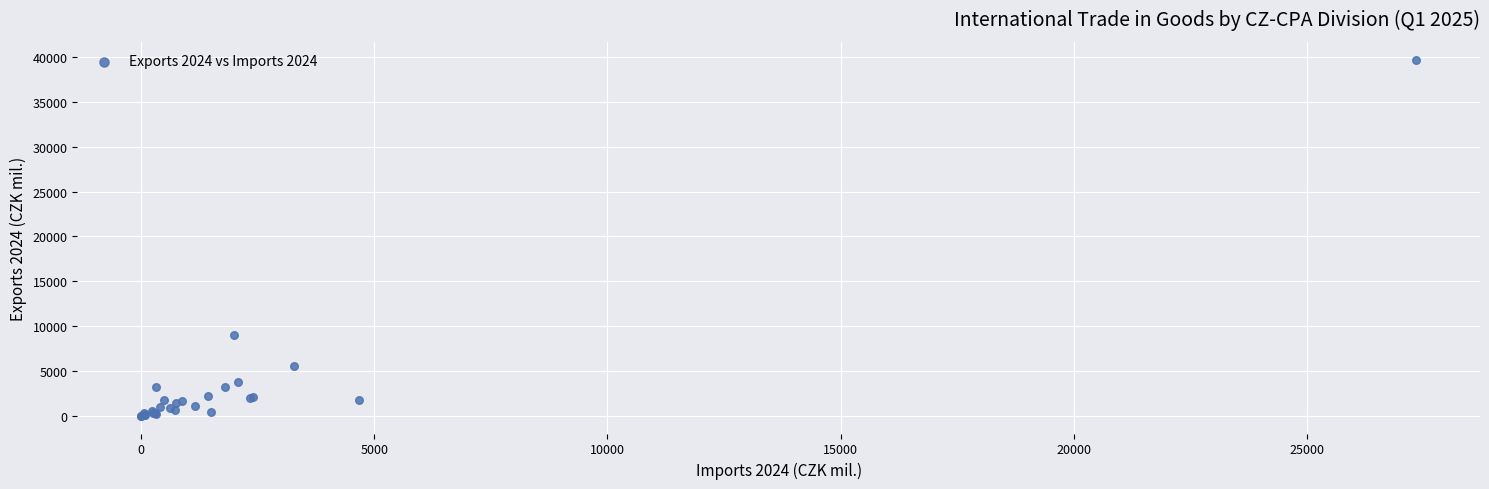

What Y value in the scatter plot is closest to 19866?

9002